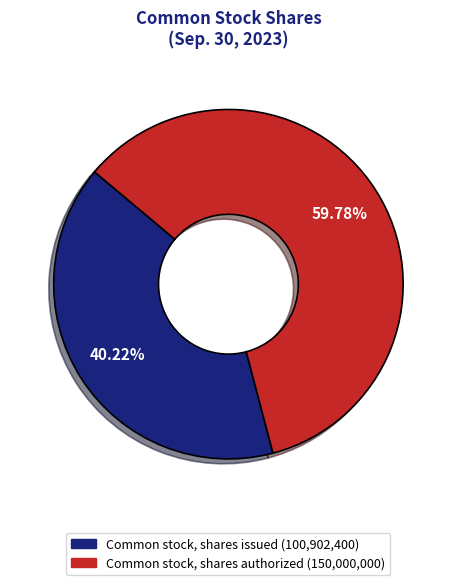

Rank the categories by value from lowest to highest.

Common stock, shares issued, Common stock, shares authorized